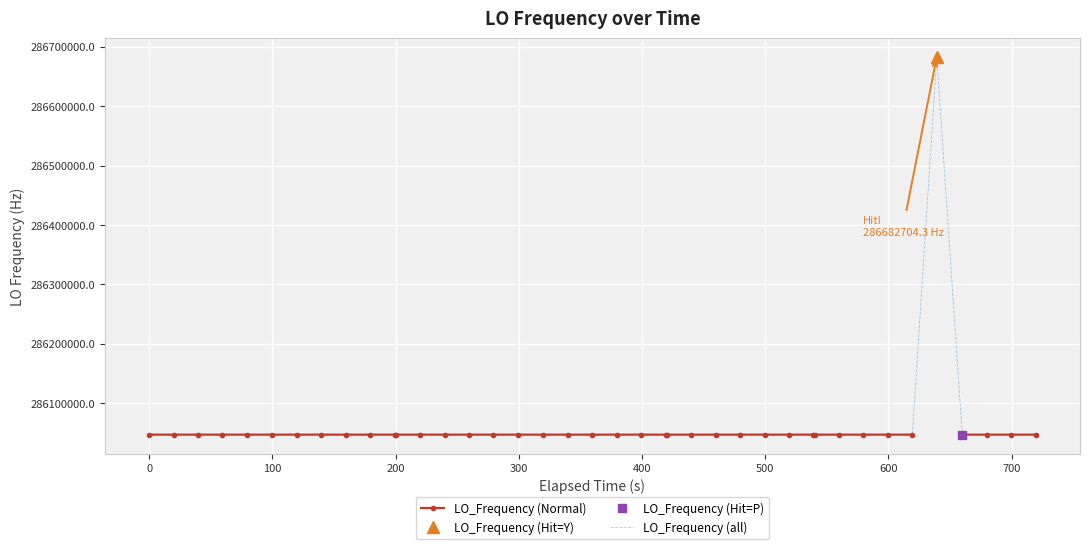

What is the lowest value of the LO_Frequency (all) series?

286046996.5